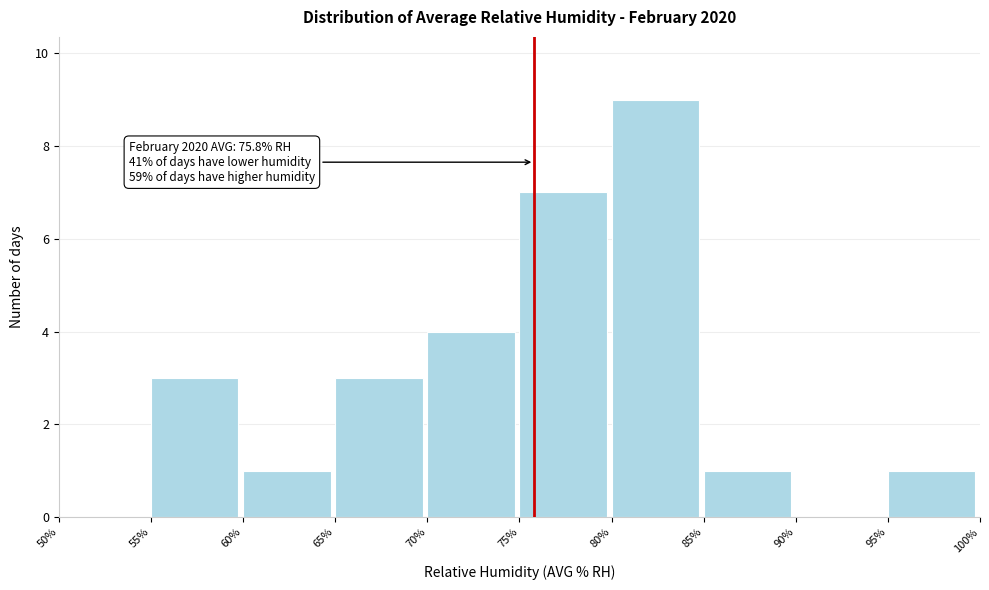

Over which range of the x-axis is the bar tallest?

80% to 85%